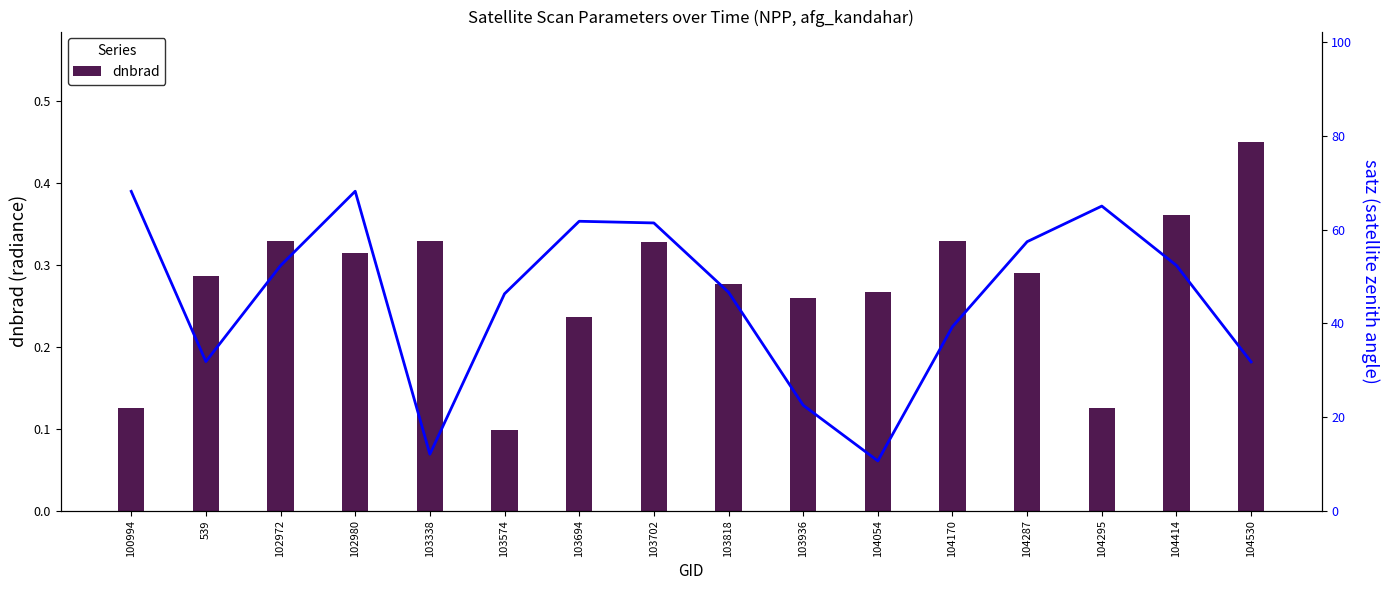

Does the chart contain any negative values?

No